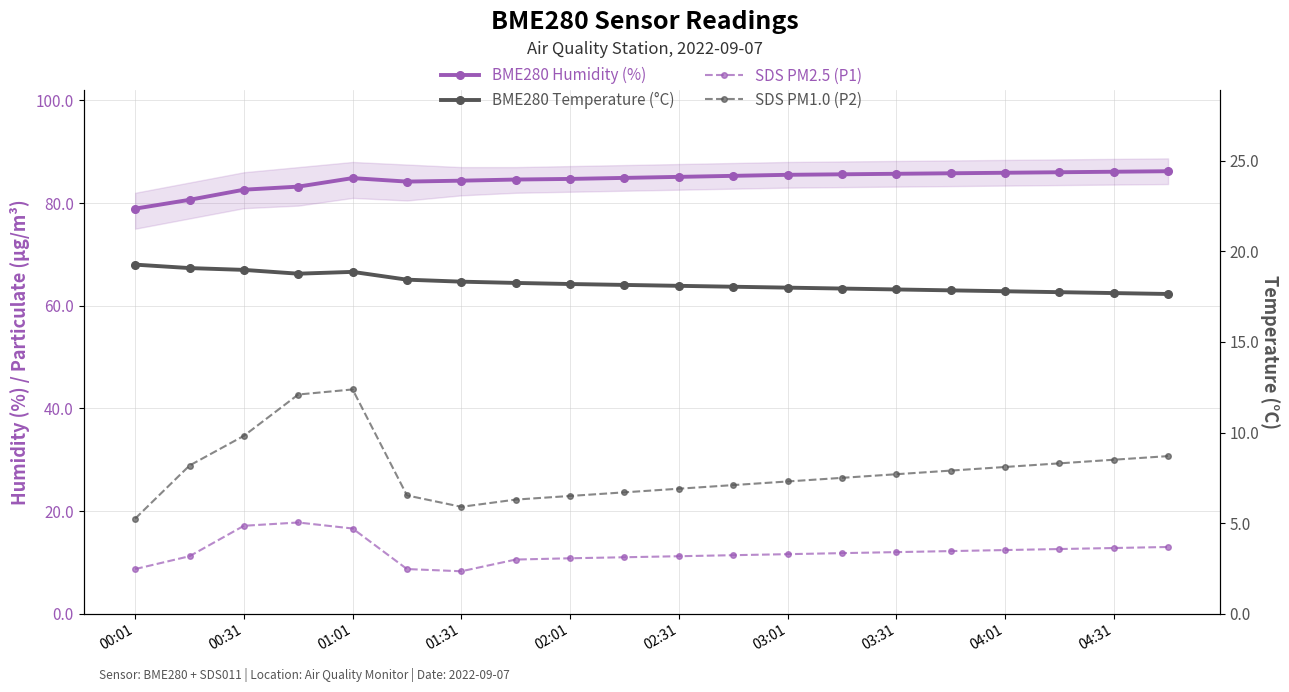

Reading left to right, what are all the values shown in this chart?

BME280 Humidity (%): 78.9	80.6	82.6	83.2	84.9	84.2	84.4	84.6	84.7	84.9	85.1	85.3	85.5	85.6	85.7	85.8	85.9	86.0	86.1	86.2
SDS PM2.5 (P1): 8.7	11.2	17.1	17.8	16.6	8.7	8.3	10.6	10.8	11.0	11.2	11.4	11.6	11.8	12.0	12.2	12.4	12.6	12.8	13.0
BME280 Temperature (°C): 19.3	19.1	19.0	18.8	18.9	18.4	18.3	18.3	18.2	18.1	18.1	18.1	18.0	17.9	17.9	17.9	17.8	17.8	17.7	17.6
SDS PM1.0 (P2): 5.2	8.2	9.8	12.1	12.4	6.5	5.9	6.3	6.5	6.7	6.9	7.1	7.3	7.5	7.7	7.9	8.1	8.3	8.5	8.7